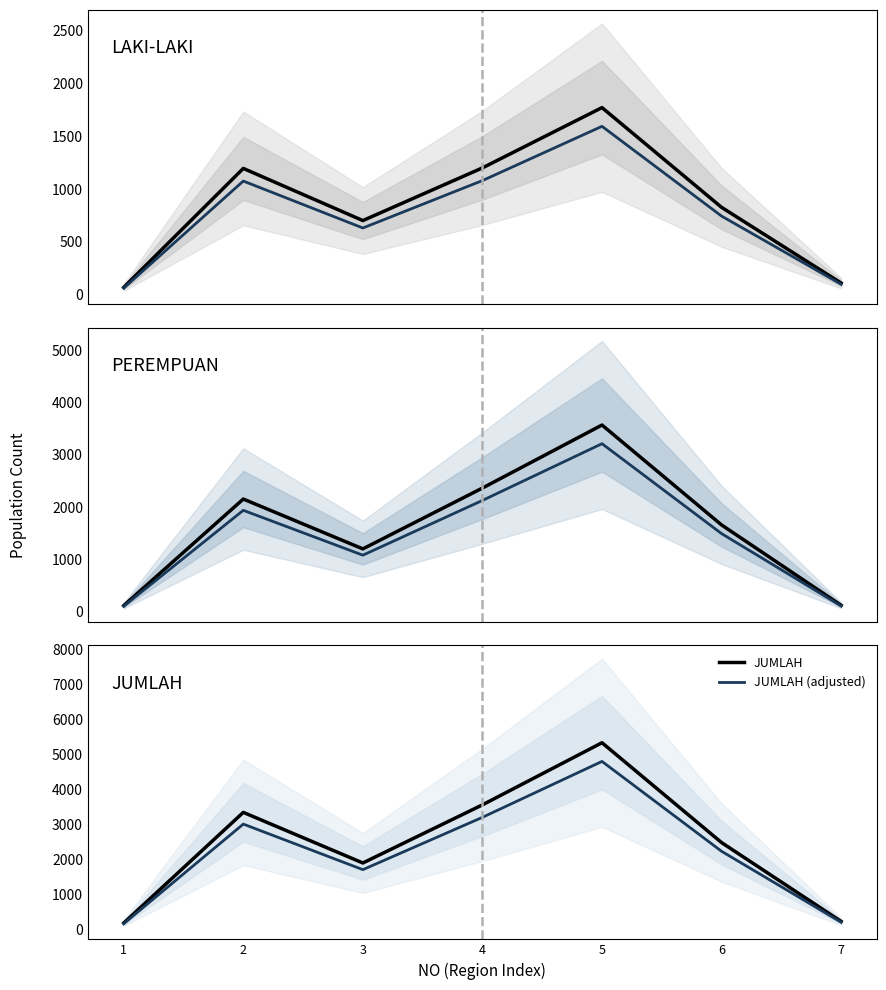

List the labels in order of PEREMPUAN value, smallest first.

1, 7, 3, 6, 2, 4, 5